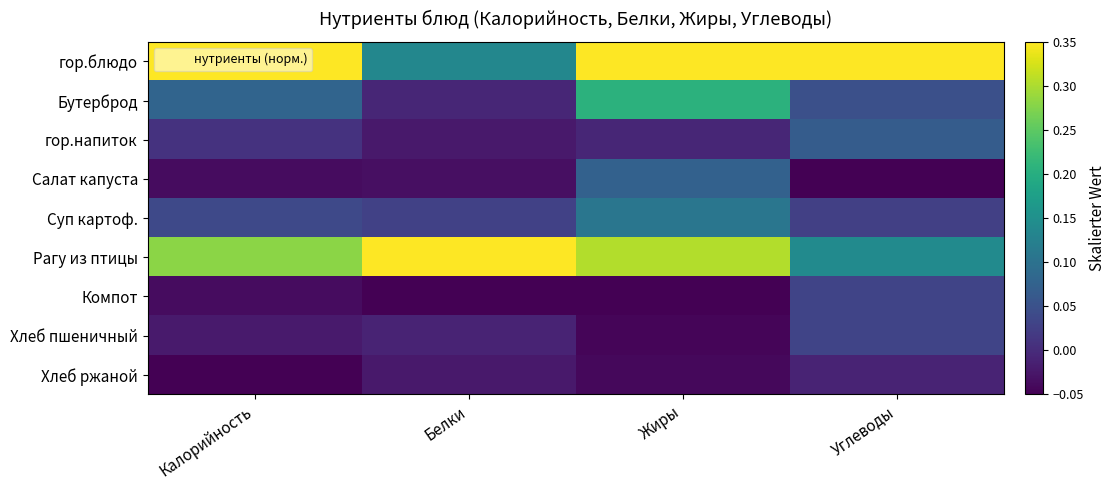

Which series has the largest range (max minus min)?

гор.блюдо